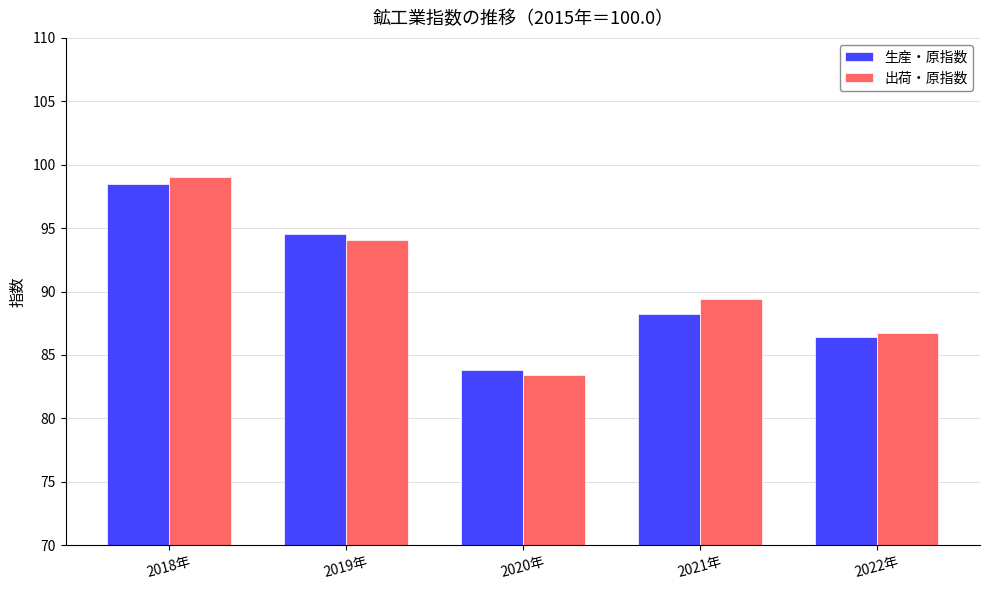

Where is 出荷・原指数 nearest to the value 91?

2021年